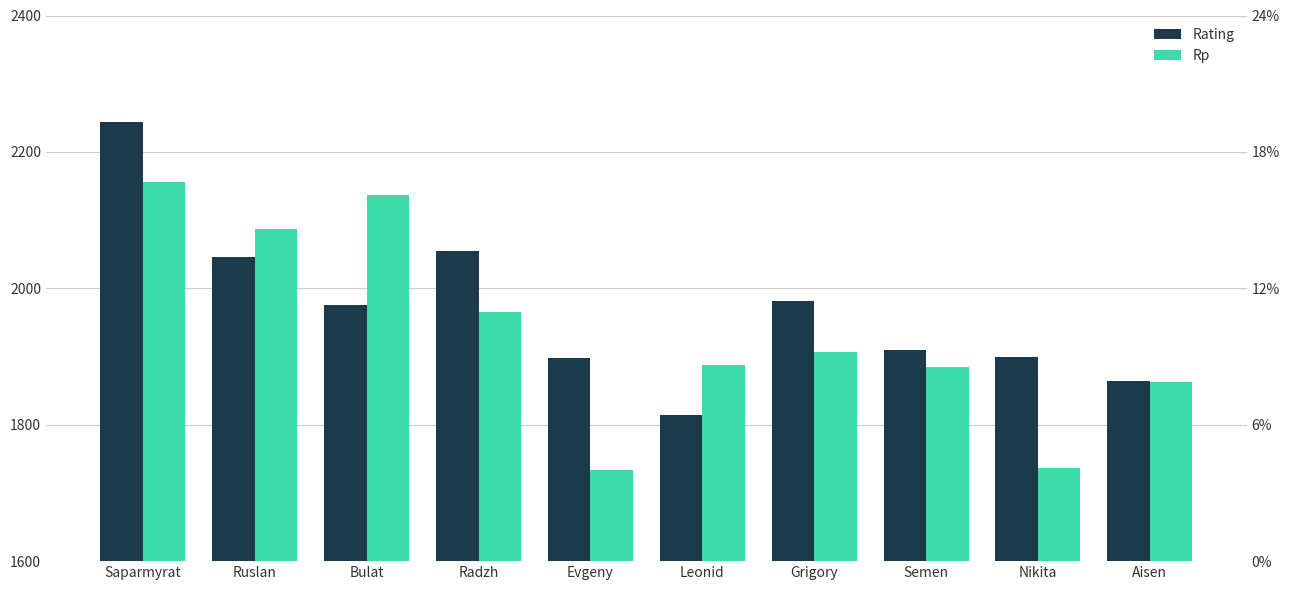

The value of Rating at Aisen is 1864. True or false?

True